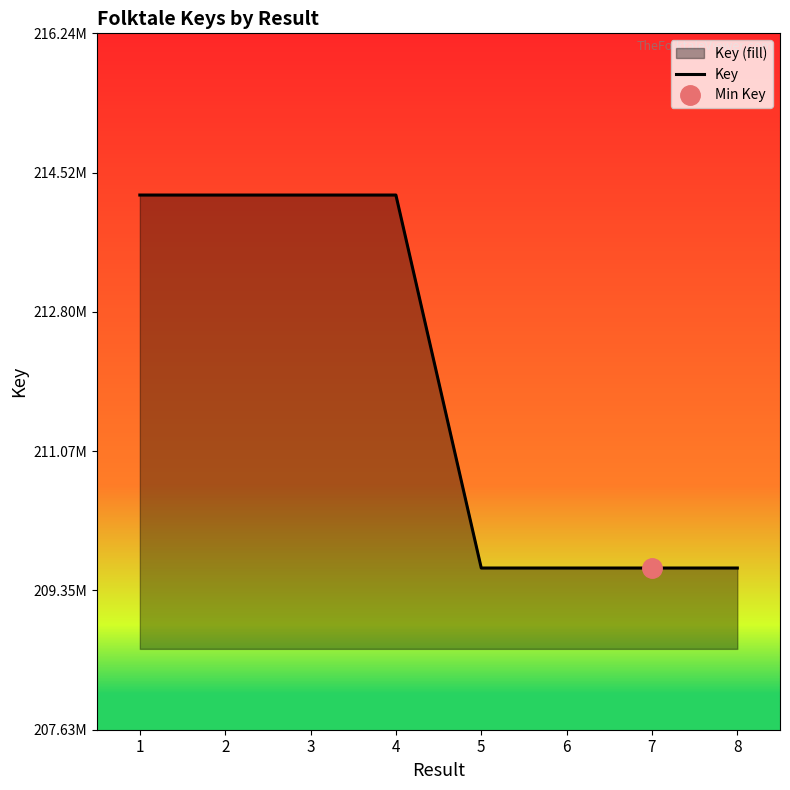

At which label does the data first exceed 214247209?

1